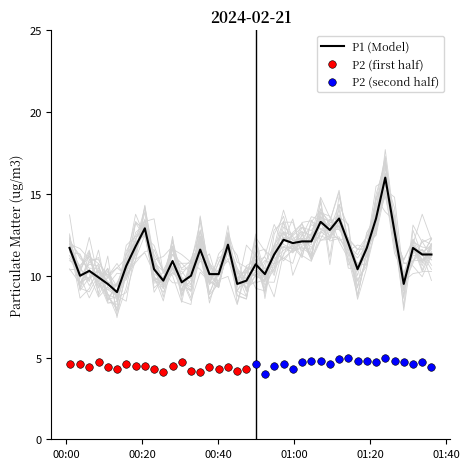

What is the lowest value of the P1 (Model) series?

9.0